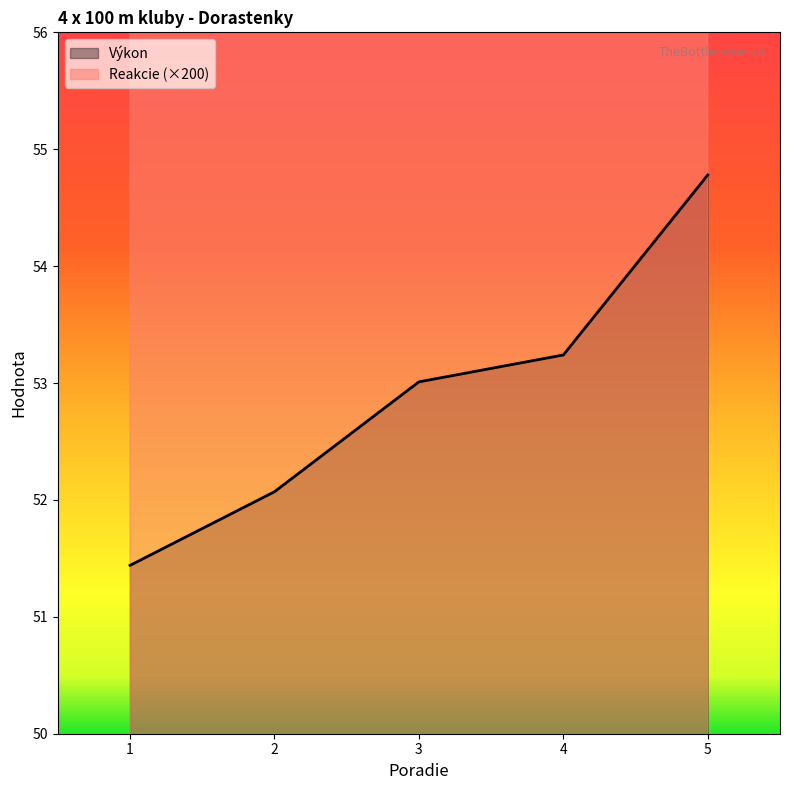

How many values in the Výkon series are below 53?

2